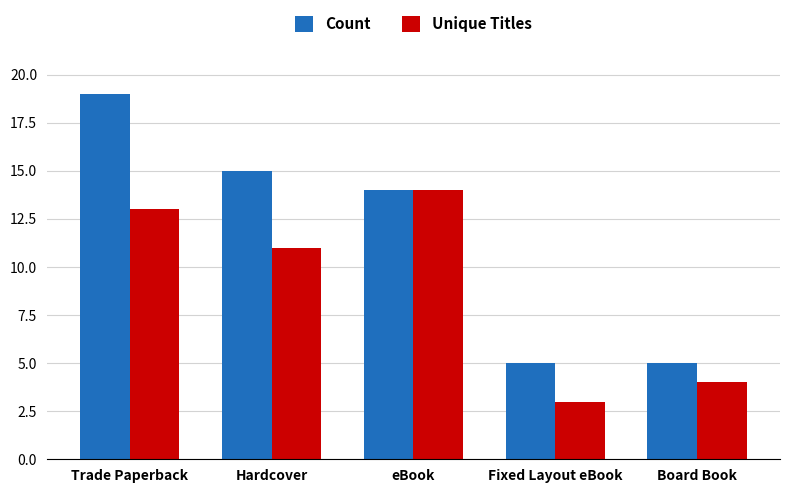

What is the approximate value of Unique Titles at Trade Paperback, to the nearest 10?

10